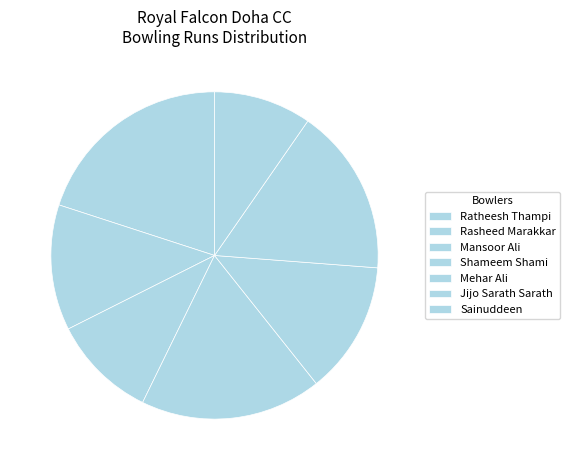

Is there a majority slice in this chart?

No